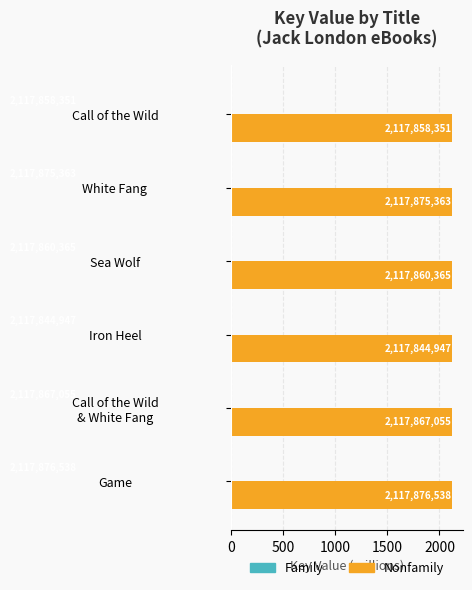

Are the bars horizontal?

Yes